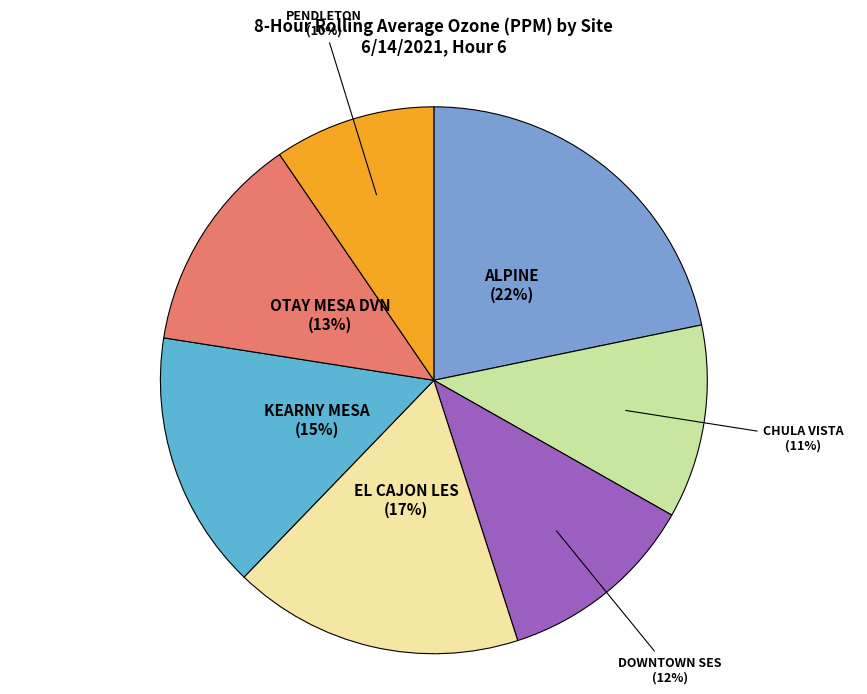

Which slice is the smallest?

PENDLETON